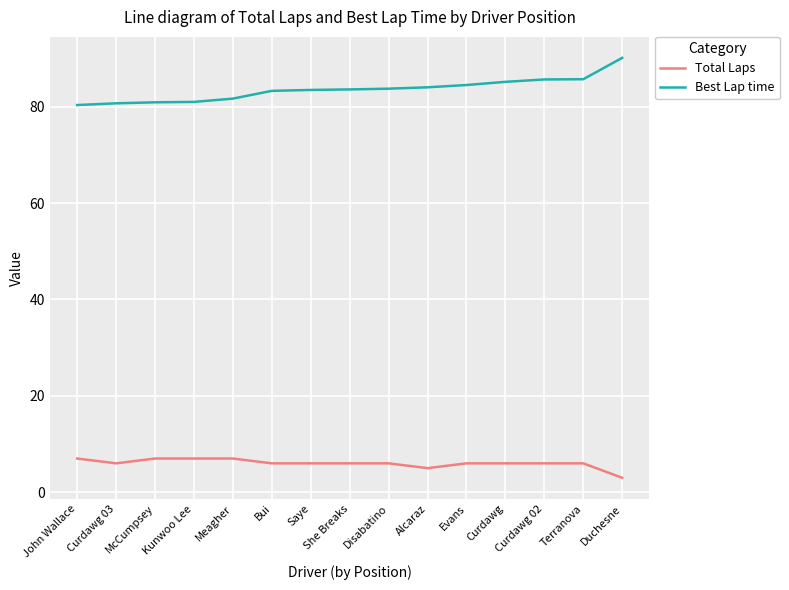

What is the smallest value displayed?

3.0